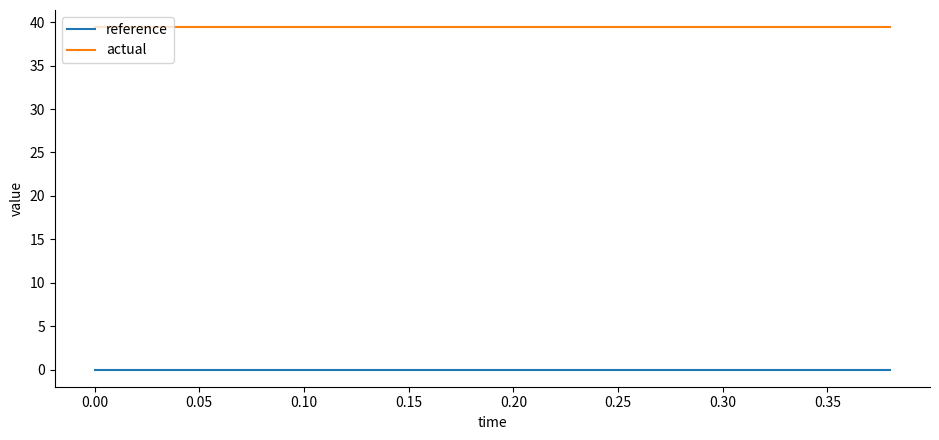

Reading left to right, list all the values displayed in this chart.

reference: 0.0	0.0	0.0	0.0	0.0	0.0	0.0	0.0	0.0	0.0	0.0	0.0	0.0	0.0	0.0	0.0	0.0	0.0	0.0	0.0
actual: 39.4	39.4	39.4	39.4	39.4	39.4	39.4	39.4	39.4	39.4	39.4	39.4	39.4	39.4	39.4	39.4	39.4	39.4	39.4	39.4